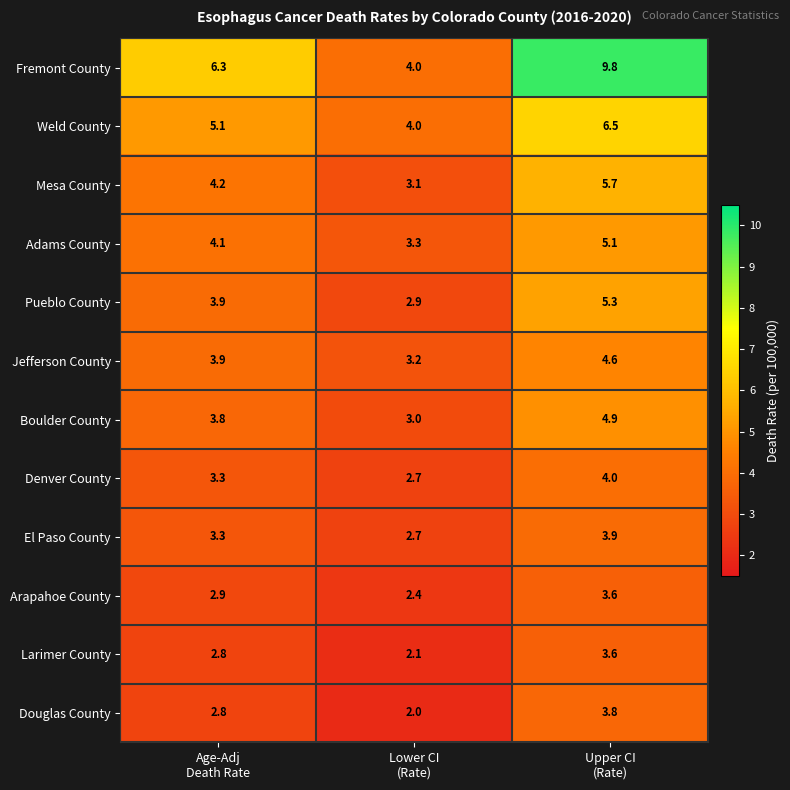

What is the sum of all Adams County values?

12.5